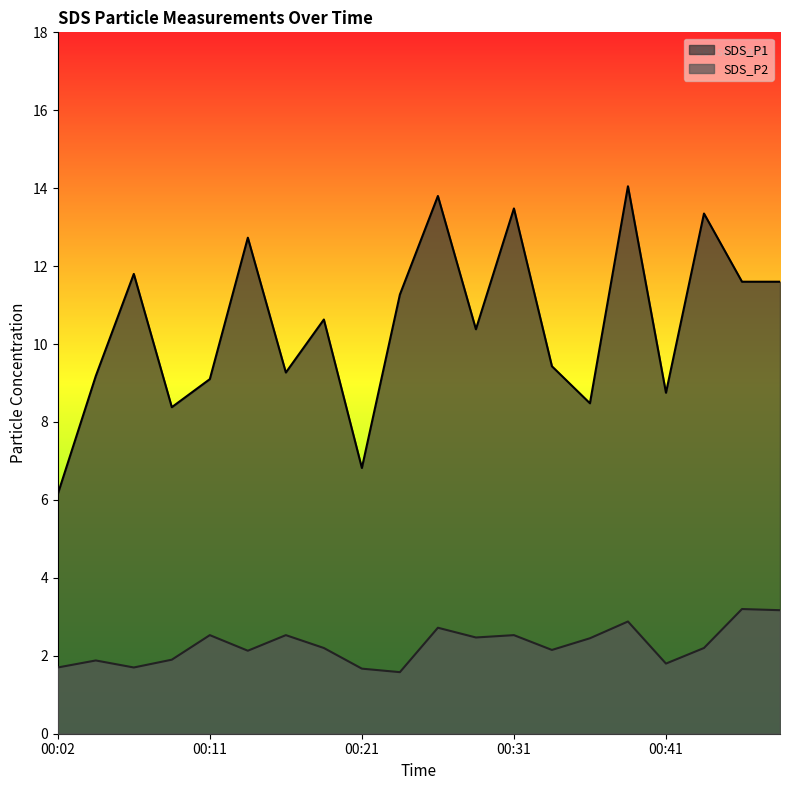

True or false: SDS_P1 and SDS_P2 intersect in this chart.

False